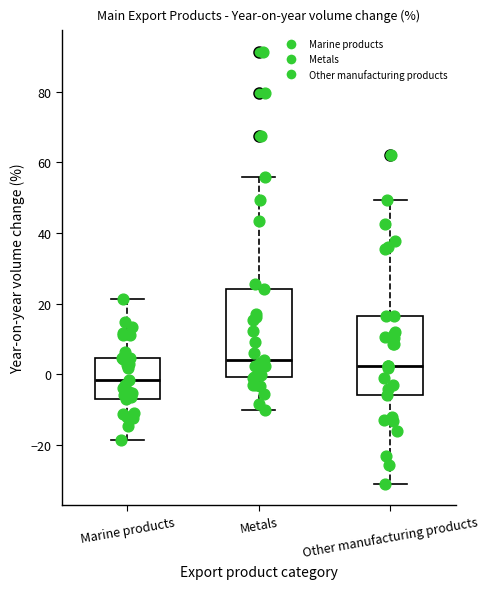

Comparing the boxes themselves (not the whiskers), which one is the tallest?

Metals